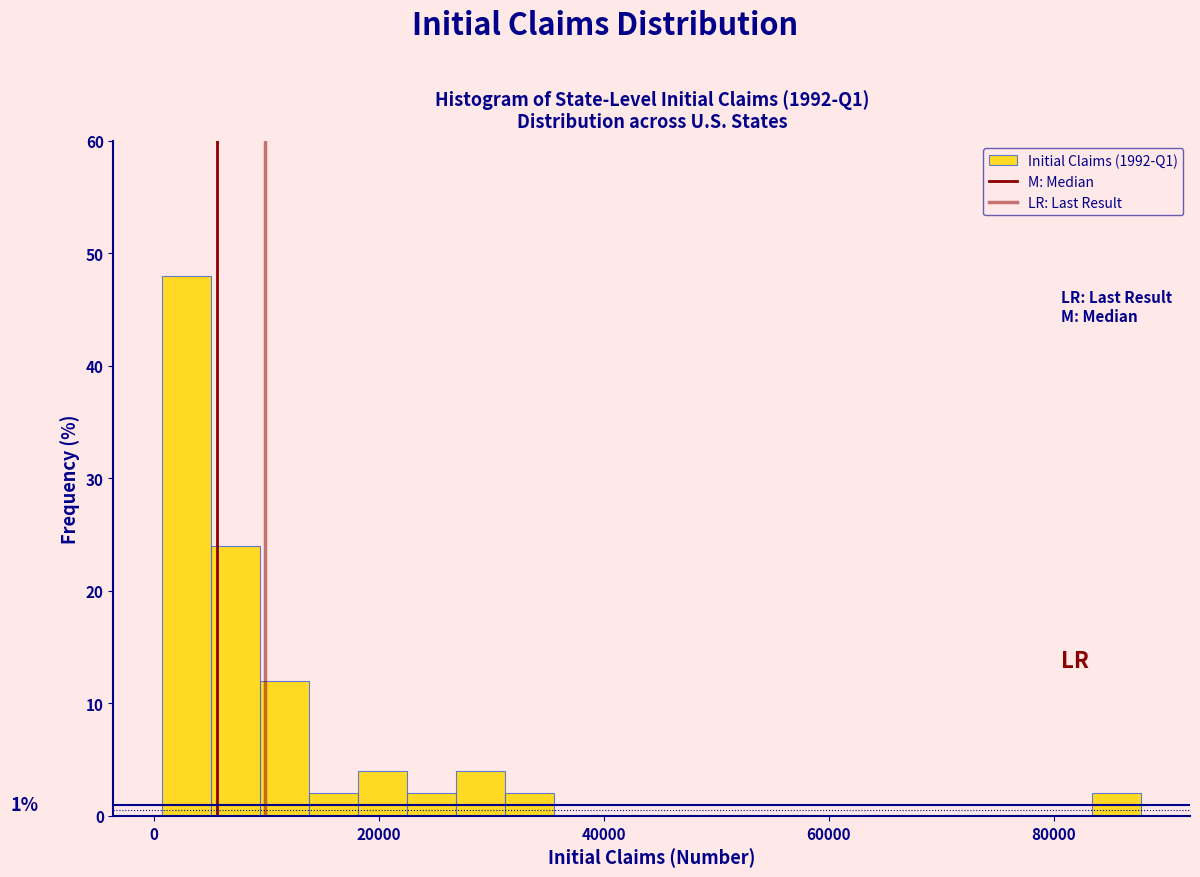

Read against the x-axis, roughly where is the centre of the tallest bar?

2000